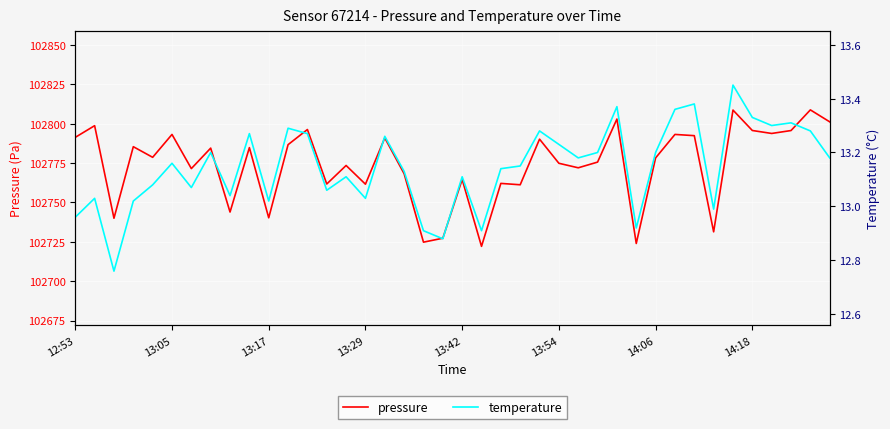

What are all the series names shown in the legend?

pressure, temperature